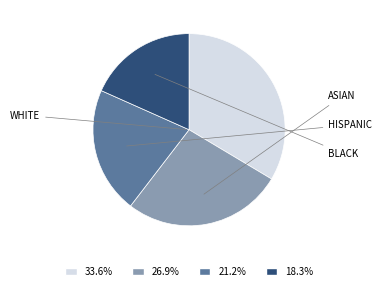

Is there any slice that represents more than half of the pie?

No